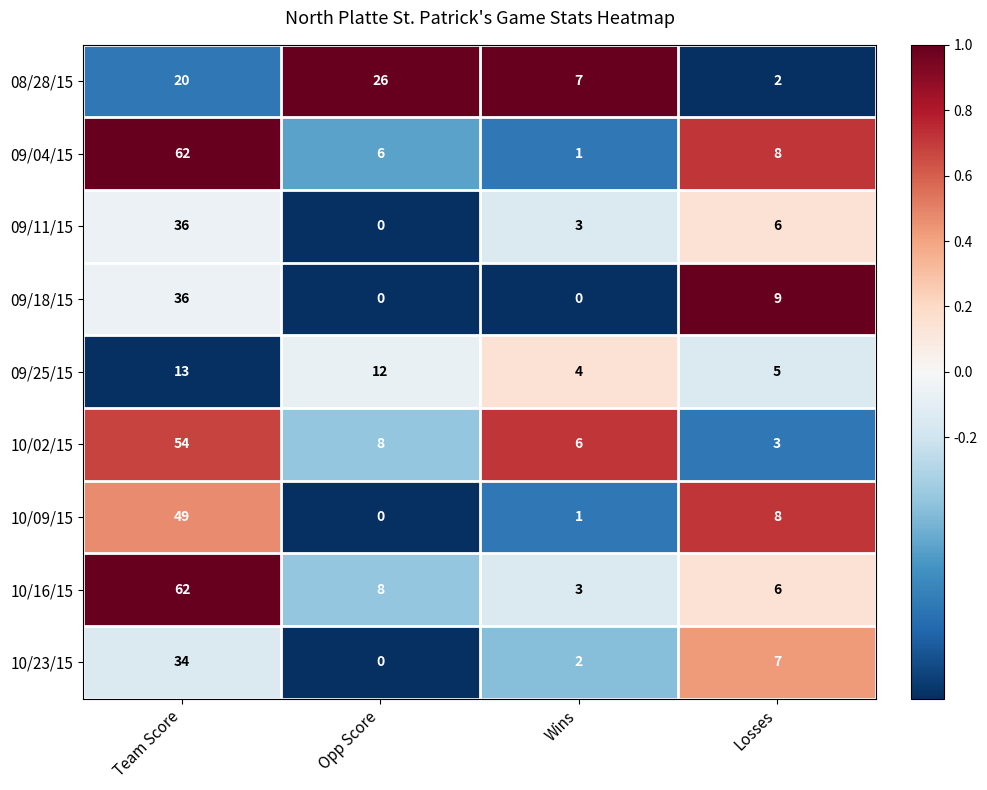

What is the spread (max minus min) of values at Wins?

7